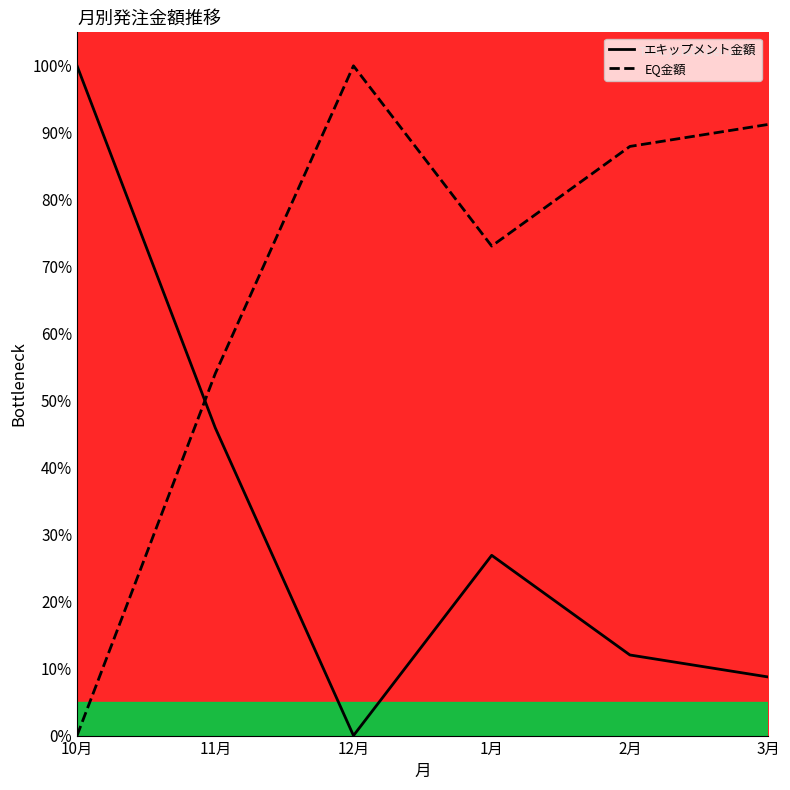

What is the spread (max minus min) of values at 10月?

100.0